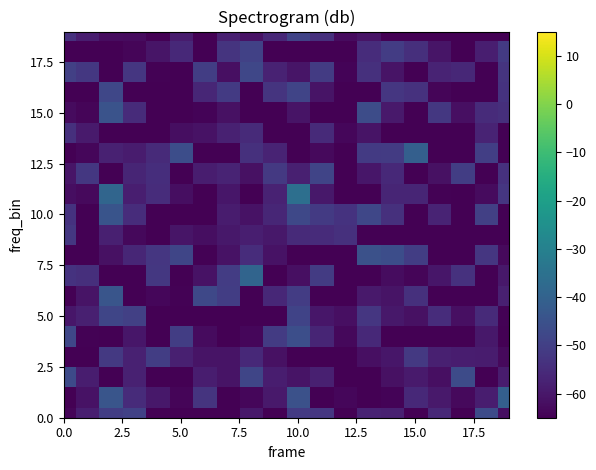

Count the number of data series in this chart.

20